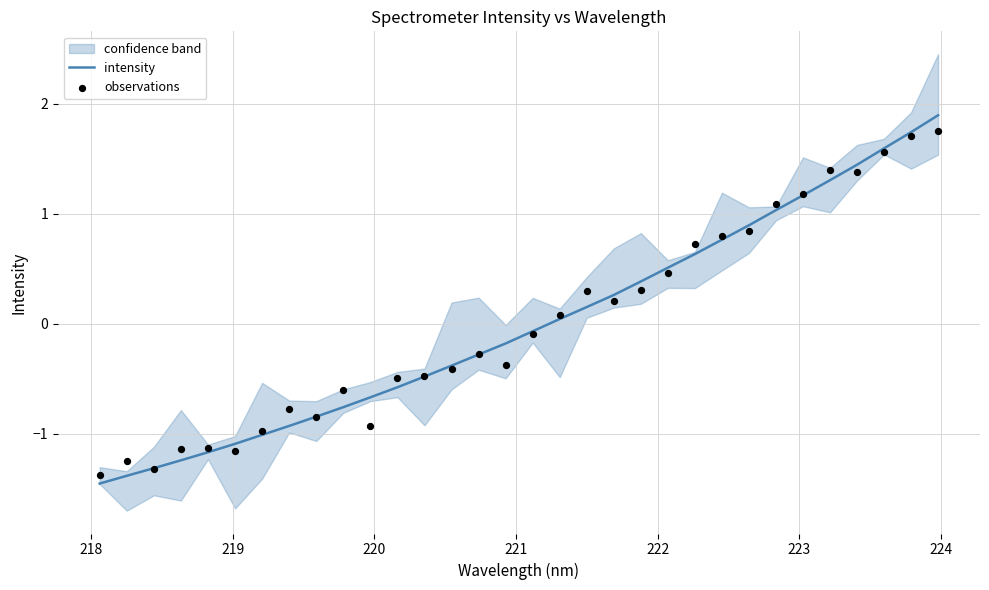

What is the highest value of the intensity series?

1.9